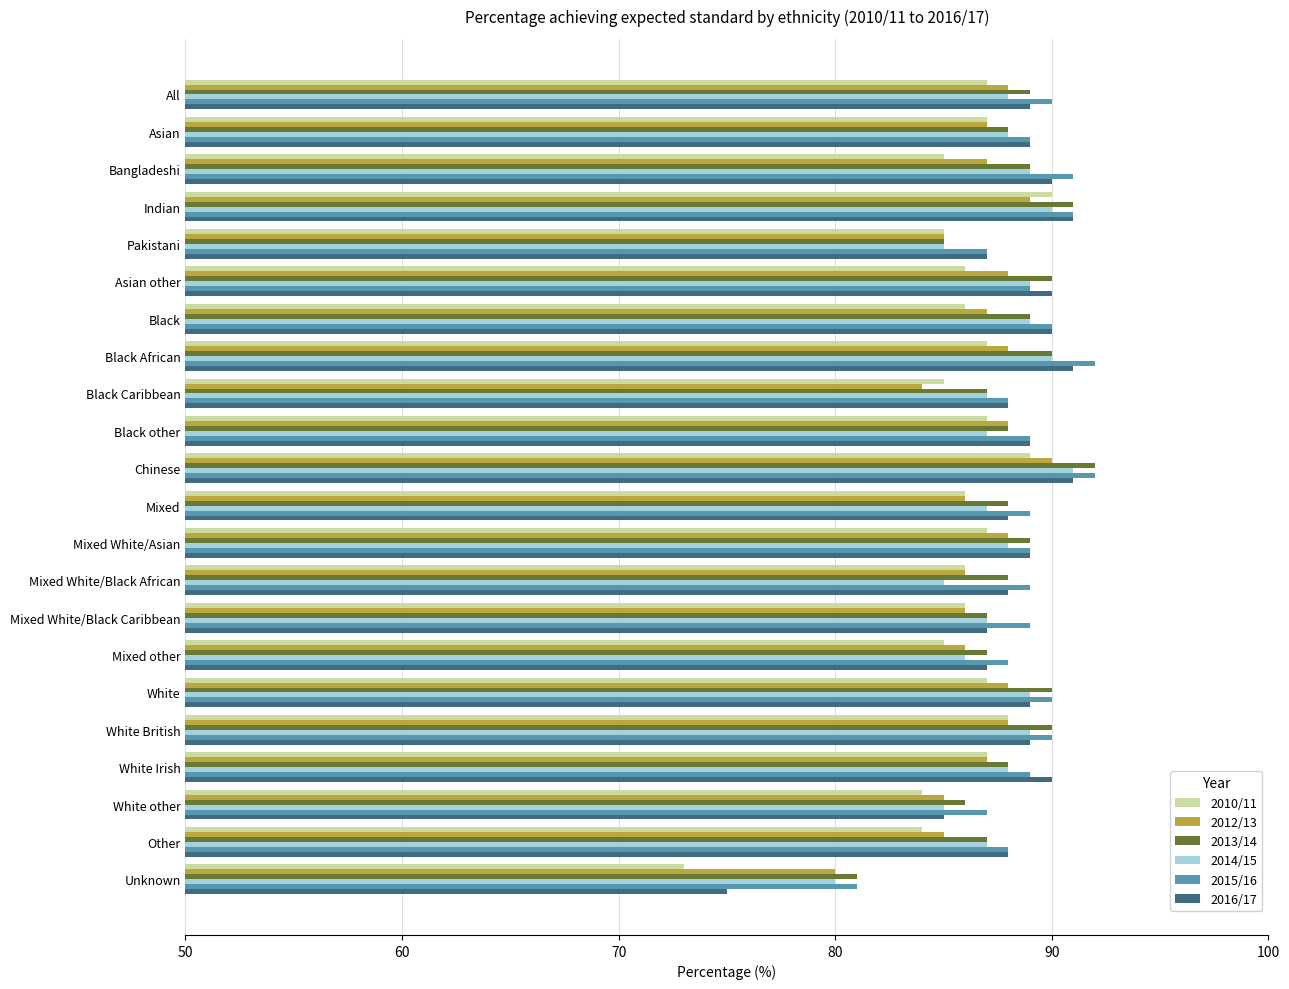

What is the difference between the highest and lowest values at White other?

3